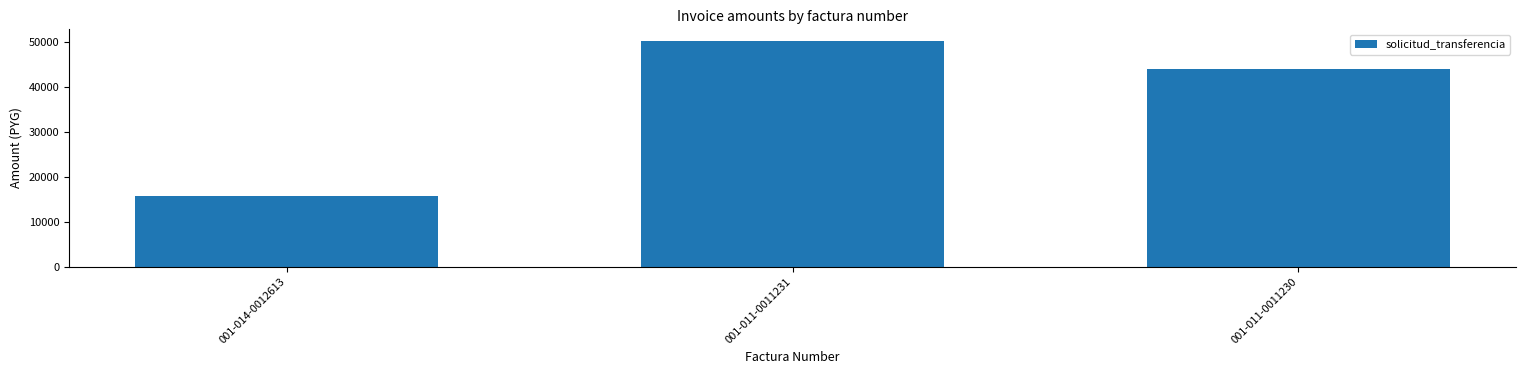

What is the label of the 3rd bar from the left?

001-011-0011230